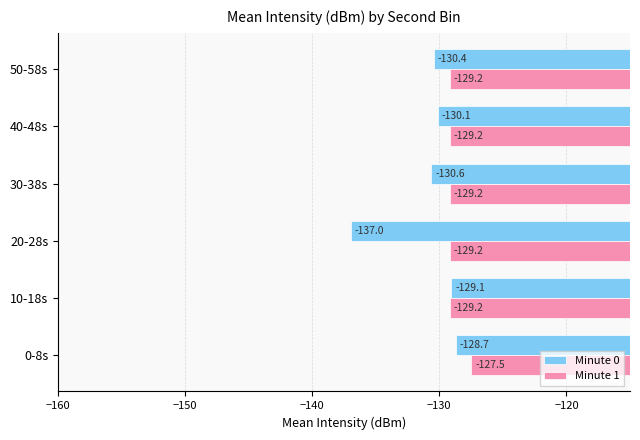

Which series has the widest spread of values?

Minute 0